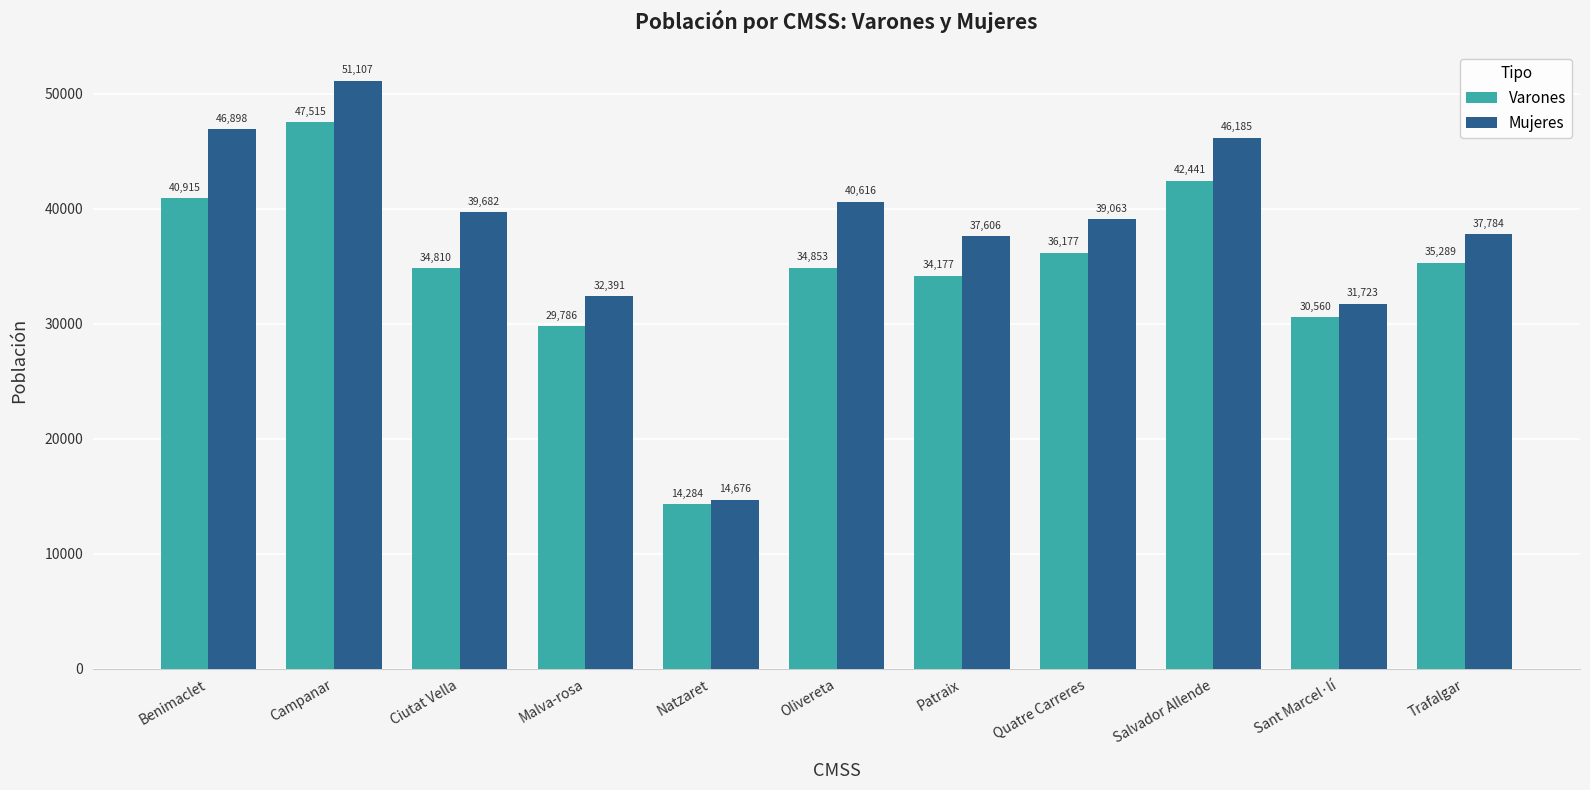

What is the difference between the Varones values at Campanar and Benimaclet?

6600